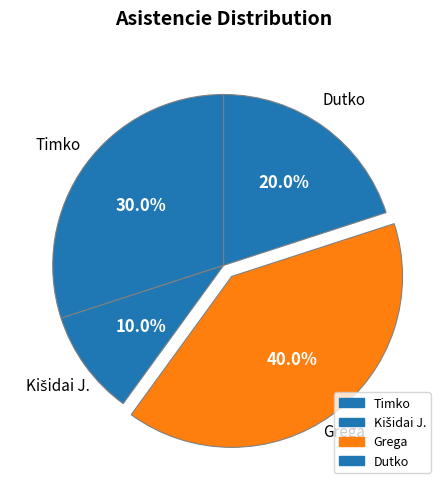

How many segments does this pie chart have?

4